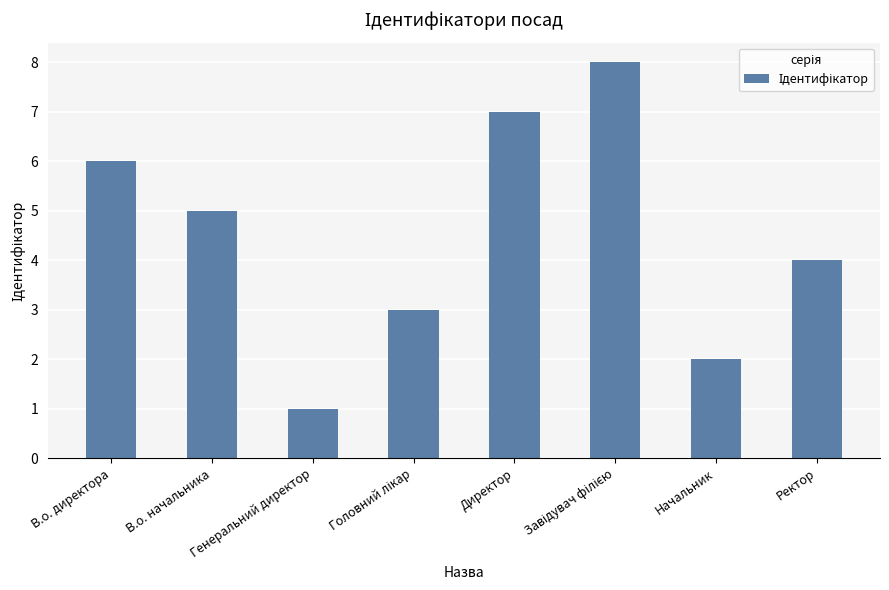

What is the ratio of the value at Начальник to the value at Генеральний директор?

2.0